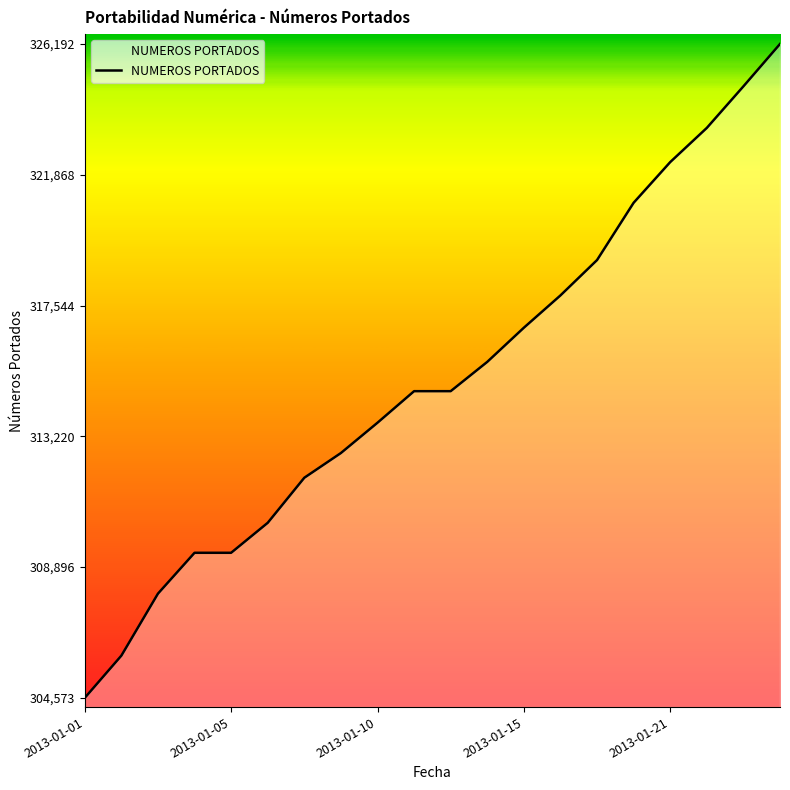

What is the difference between the maximum and minimum values?

21619